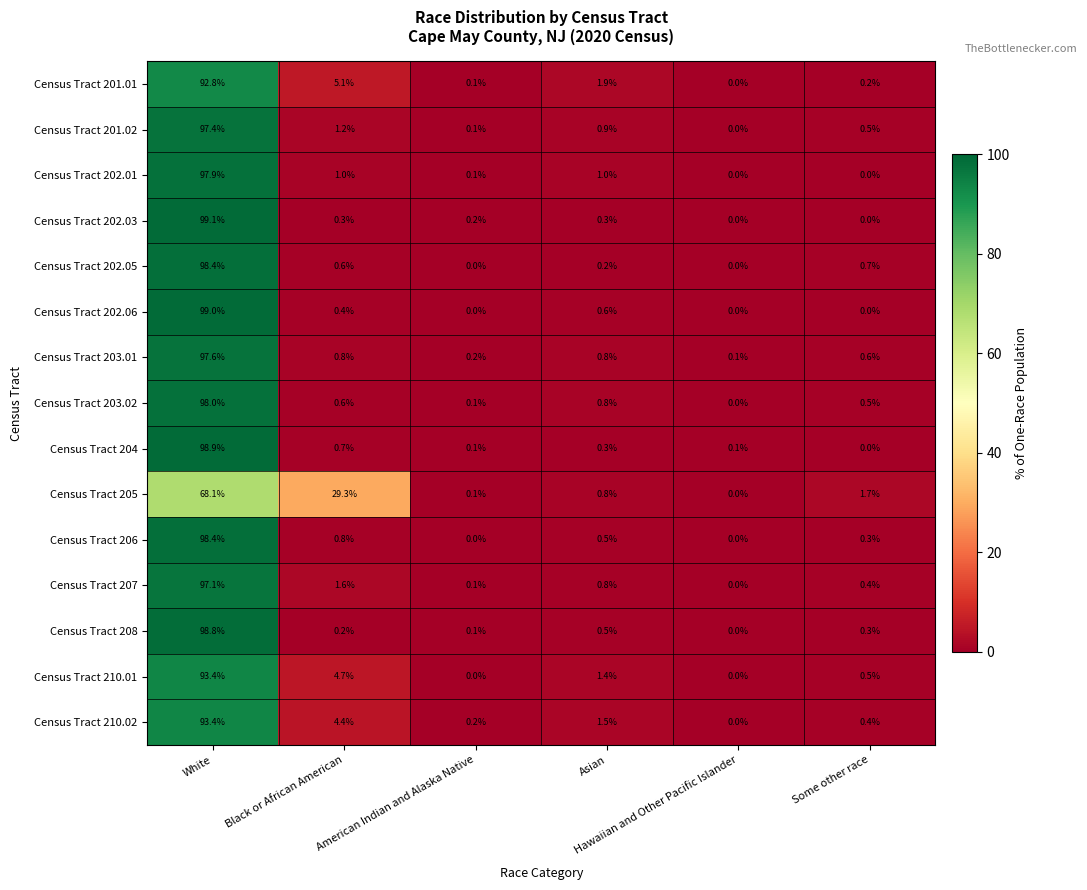

What is the difference between the maximum and second lowest values in the Census Tract 207 series?

97.0